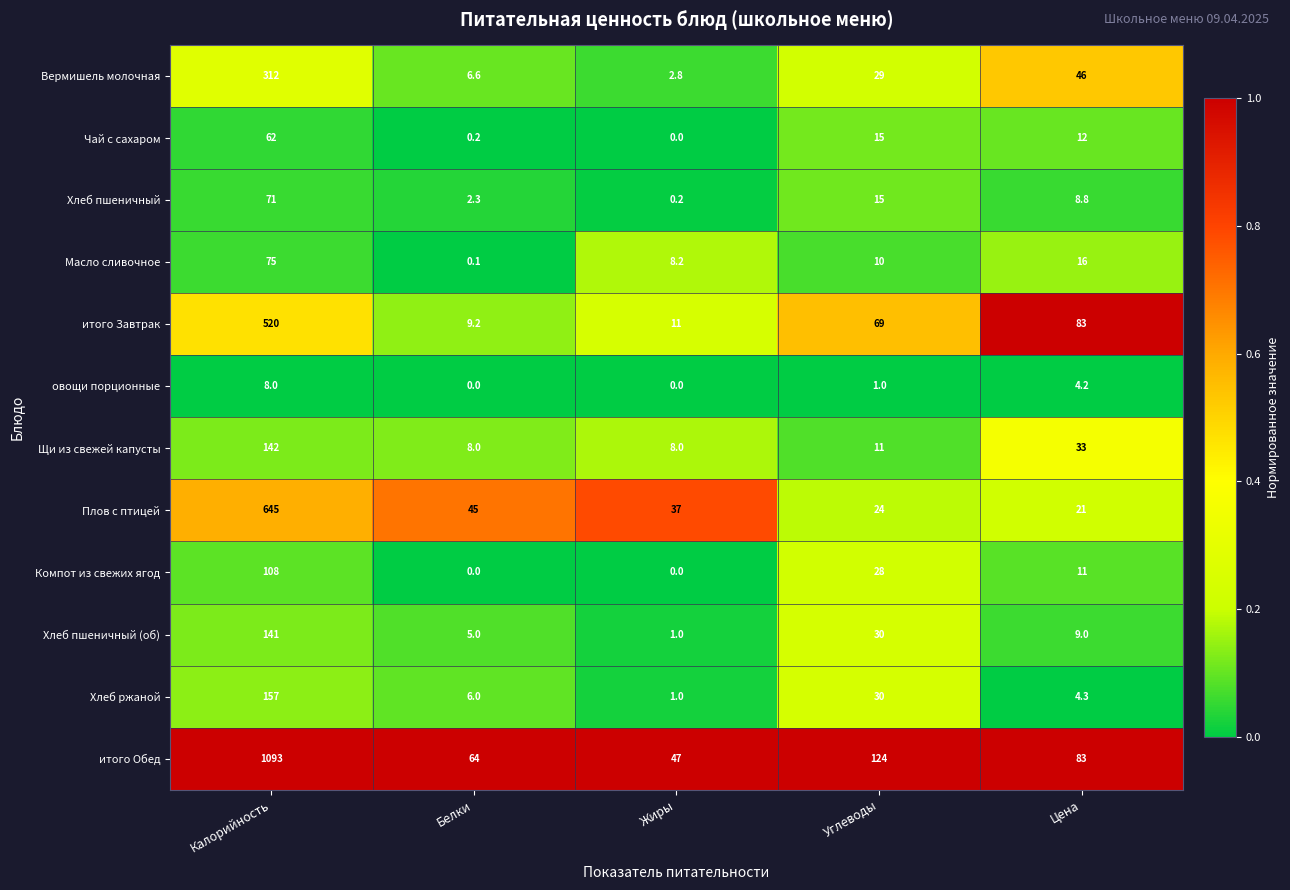

The Хлеб пшеничный (об) series shows 16.0 at Цена. True or false?

False